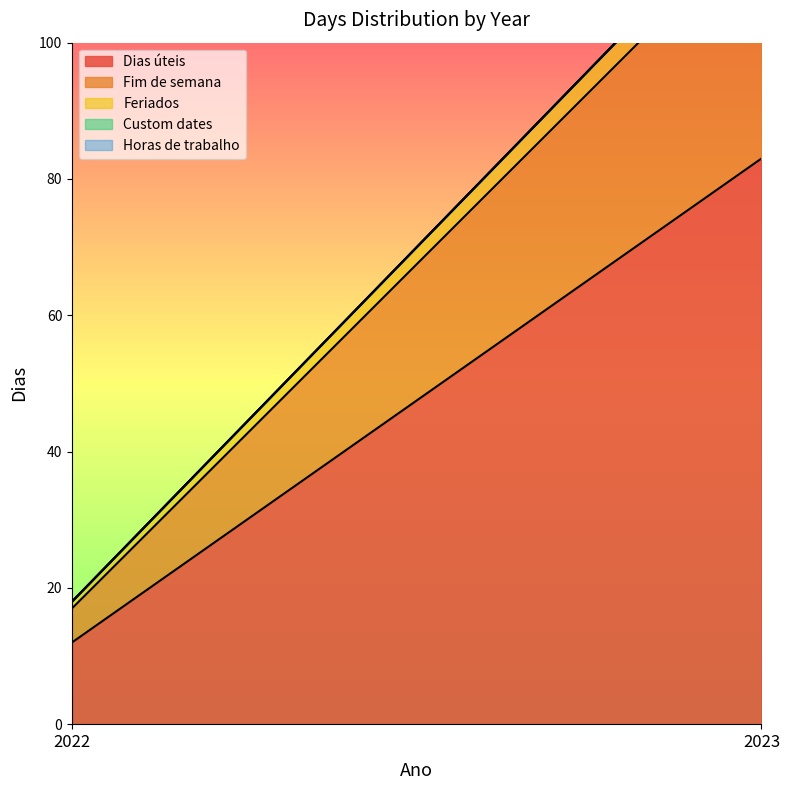

Does the chart have visible grid lines?

No